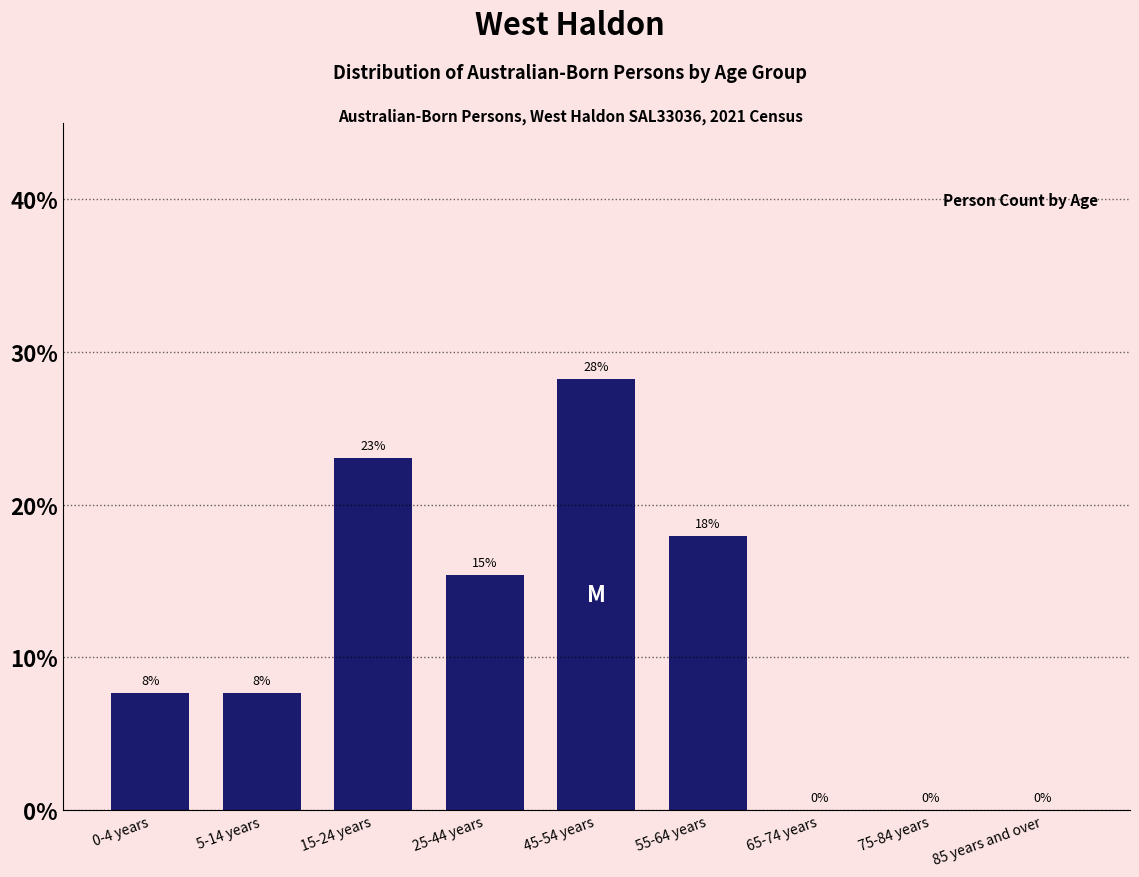

Is it true that the value at 65-74 years is 0.0?

True